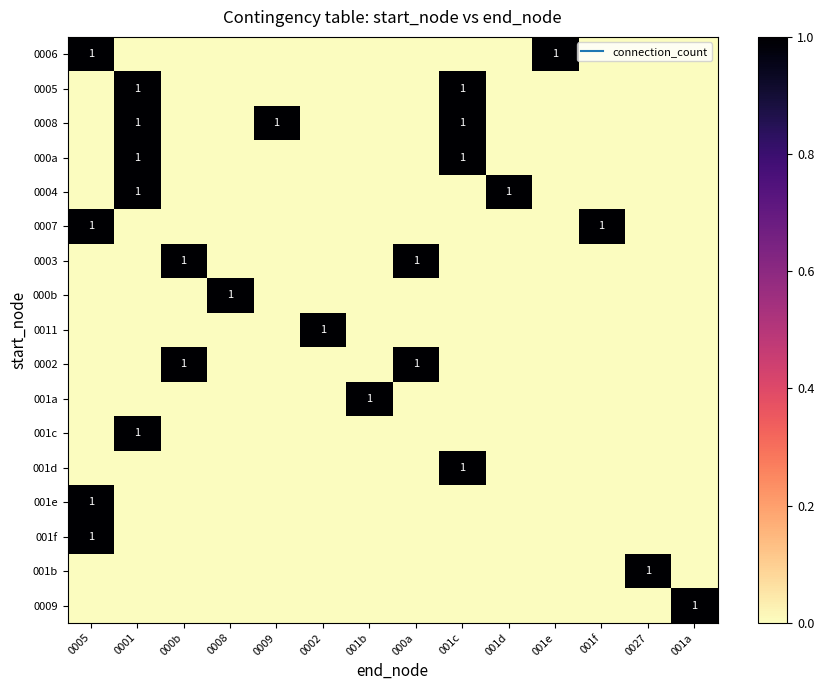

Which label corresponds to the smallest value in the chart?

0001